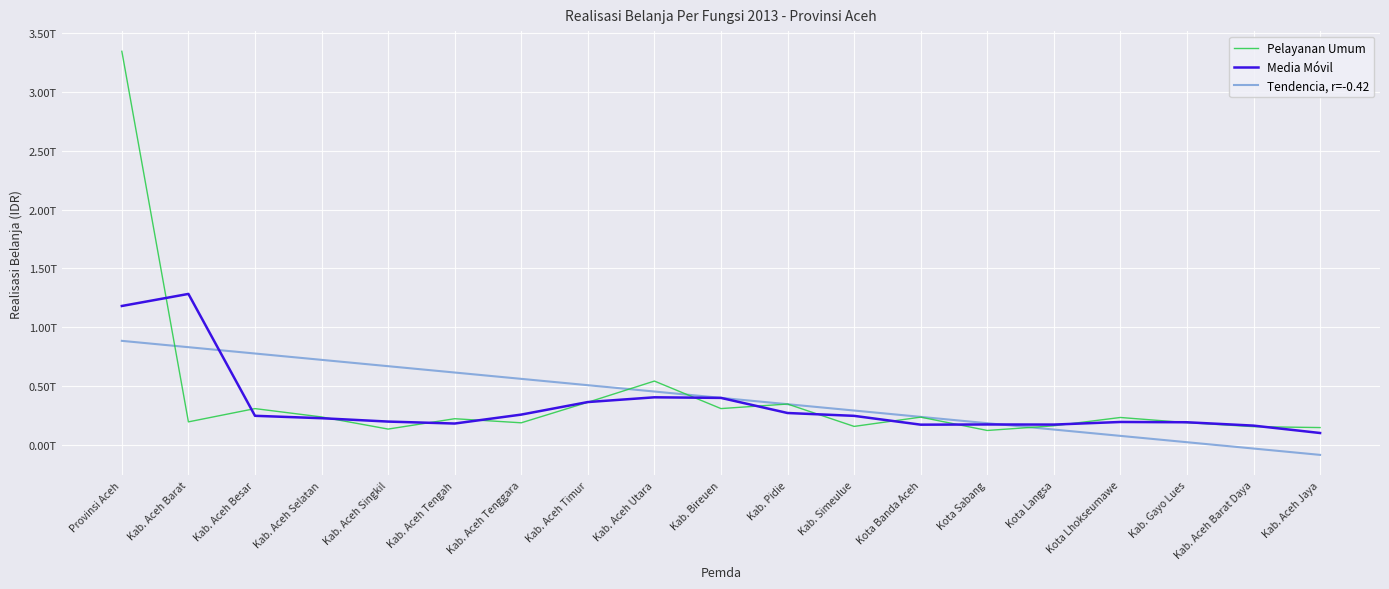

What are all the series names shown in the legend?

Pelayanan Umum, Media Móvil, Tendencia, r=-0.42